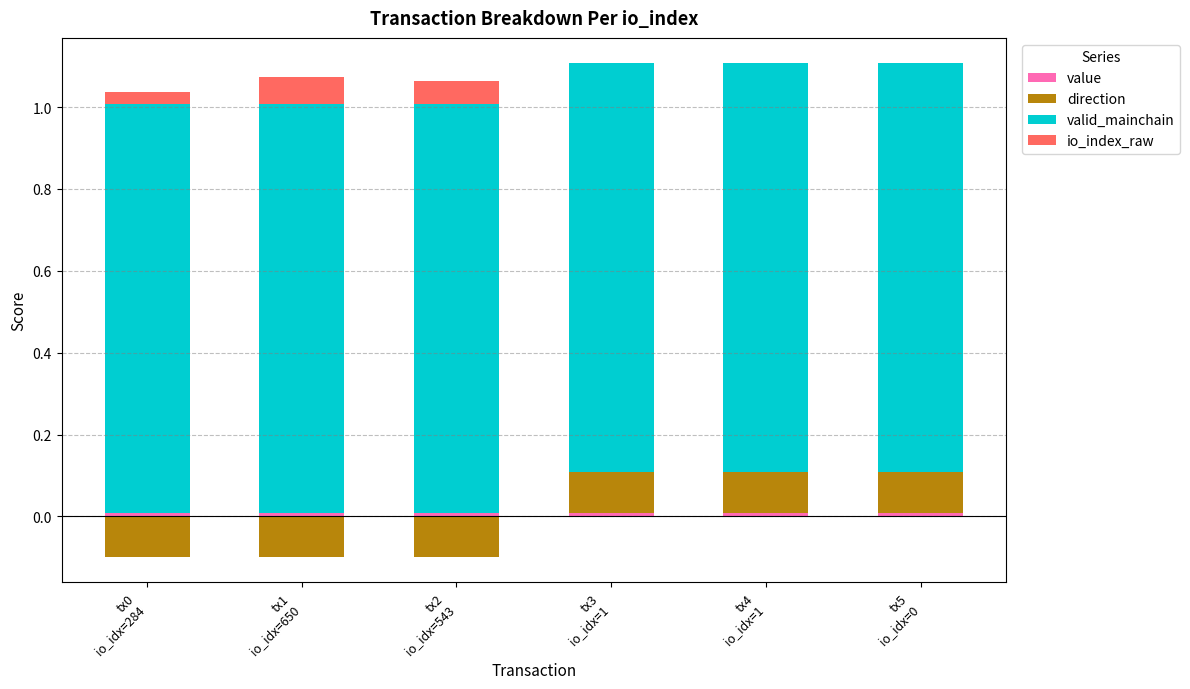

Count the number of data series in this chart.

4